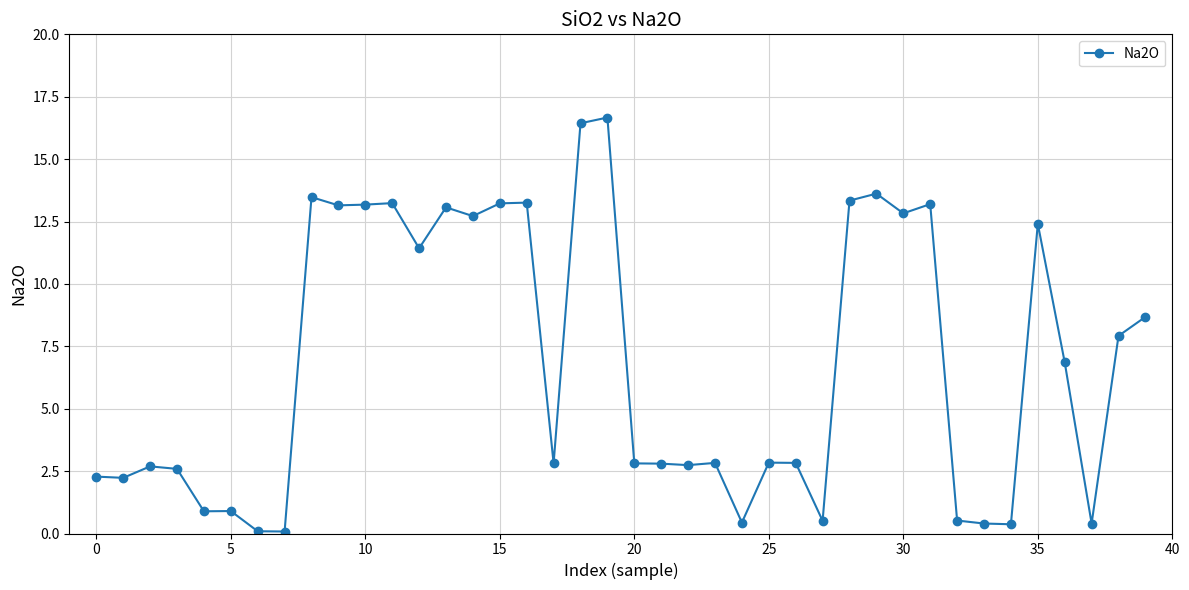

What is the average value?

6.8